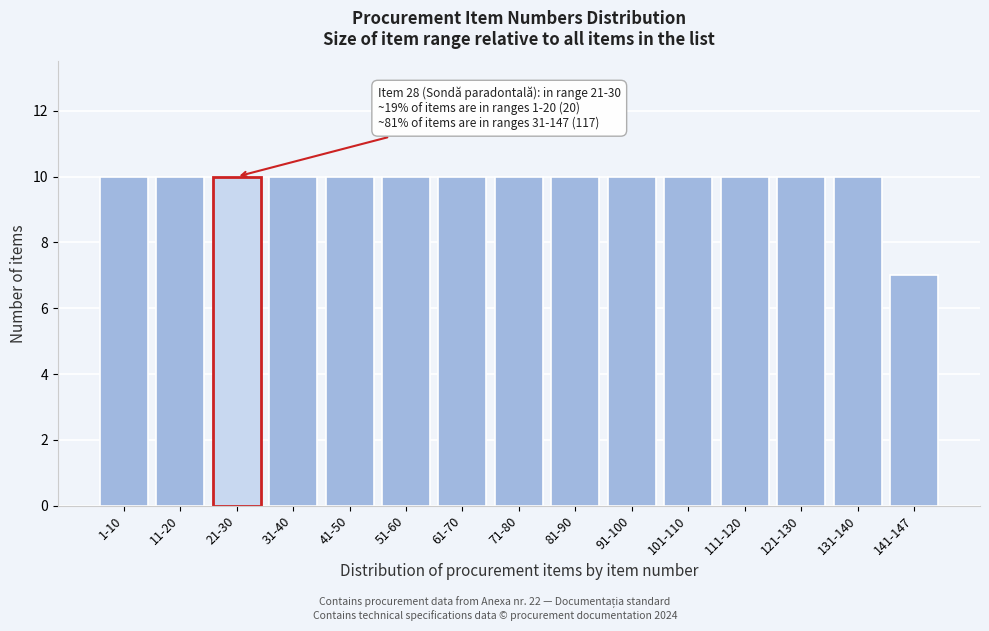

Reading left to right, list all the values displayed in this chart.

1-10=10	11-20=10	21-30=10	31-40=10	41-50=10	51-60=10	61-70=10	71-80=10	81-90=10	91-100=10	101-110=10	111-120=10	121-130=10	131-140=10	141-147=7